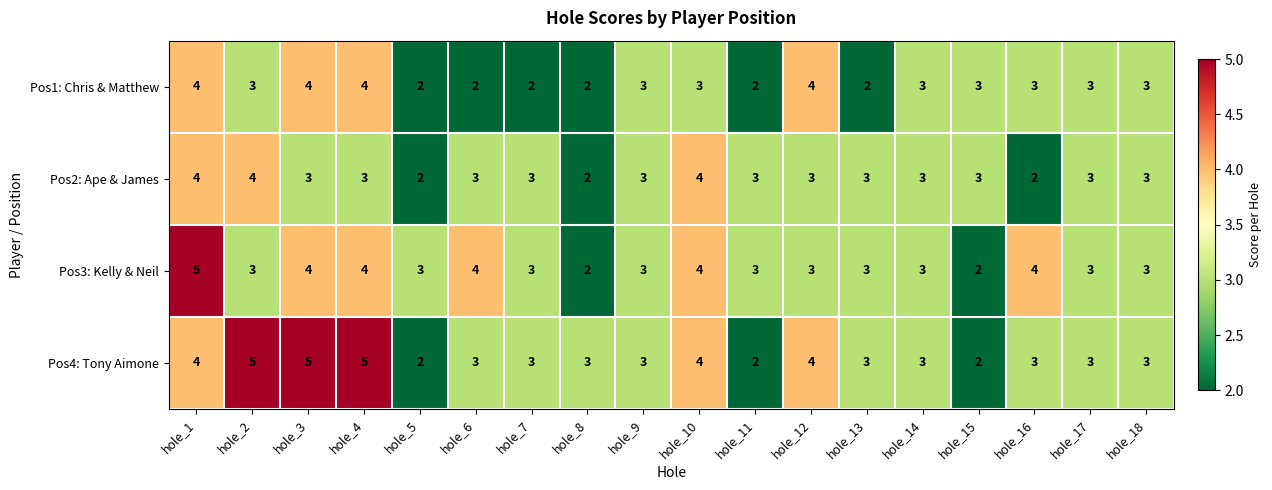

What is the minimum value shown in the chart?

2